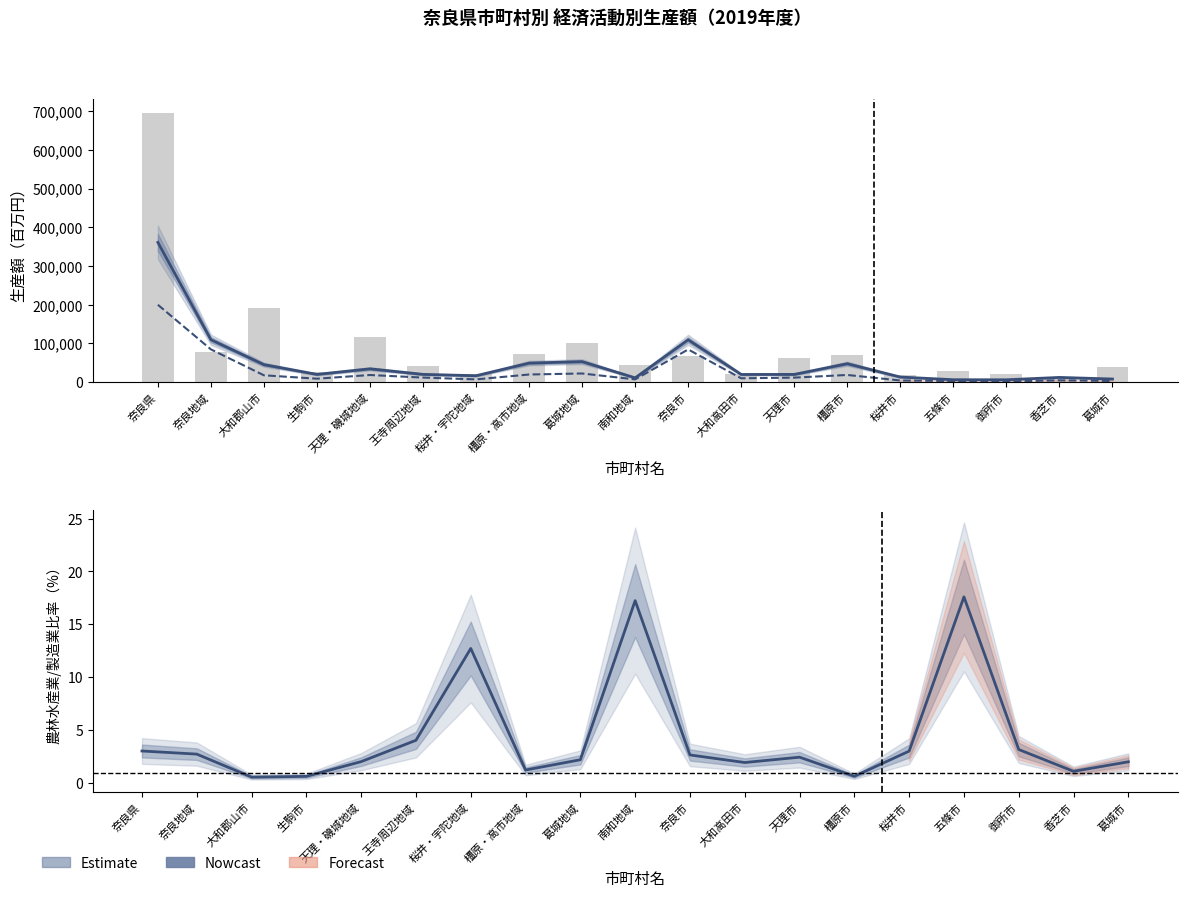

Which series changed the most between 奈良県 and 葛城地域?

製造業（棒）